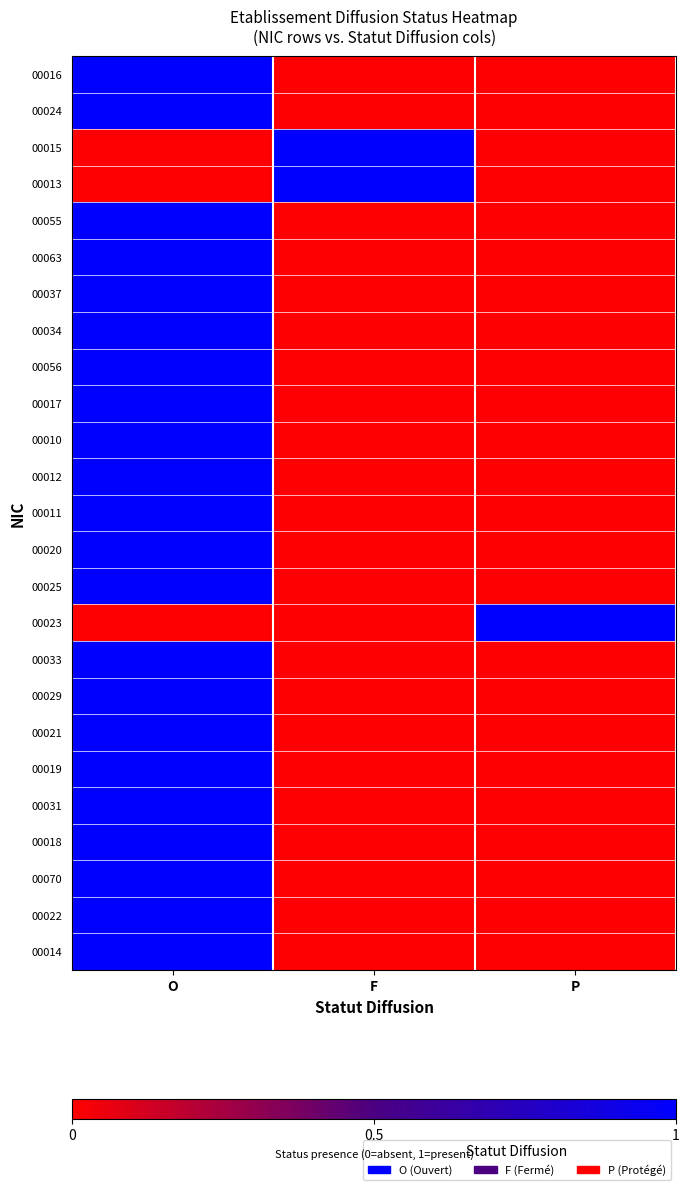

At which category is the sum across all series the highest?

O